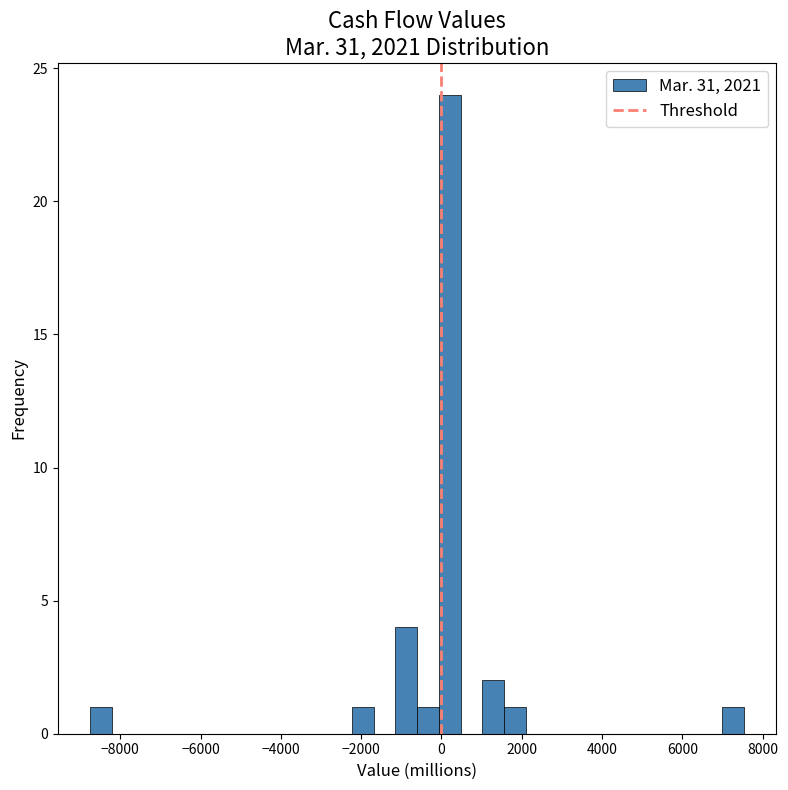

Read against the x-axis, roughly where is the centre of the tallest bar?

200